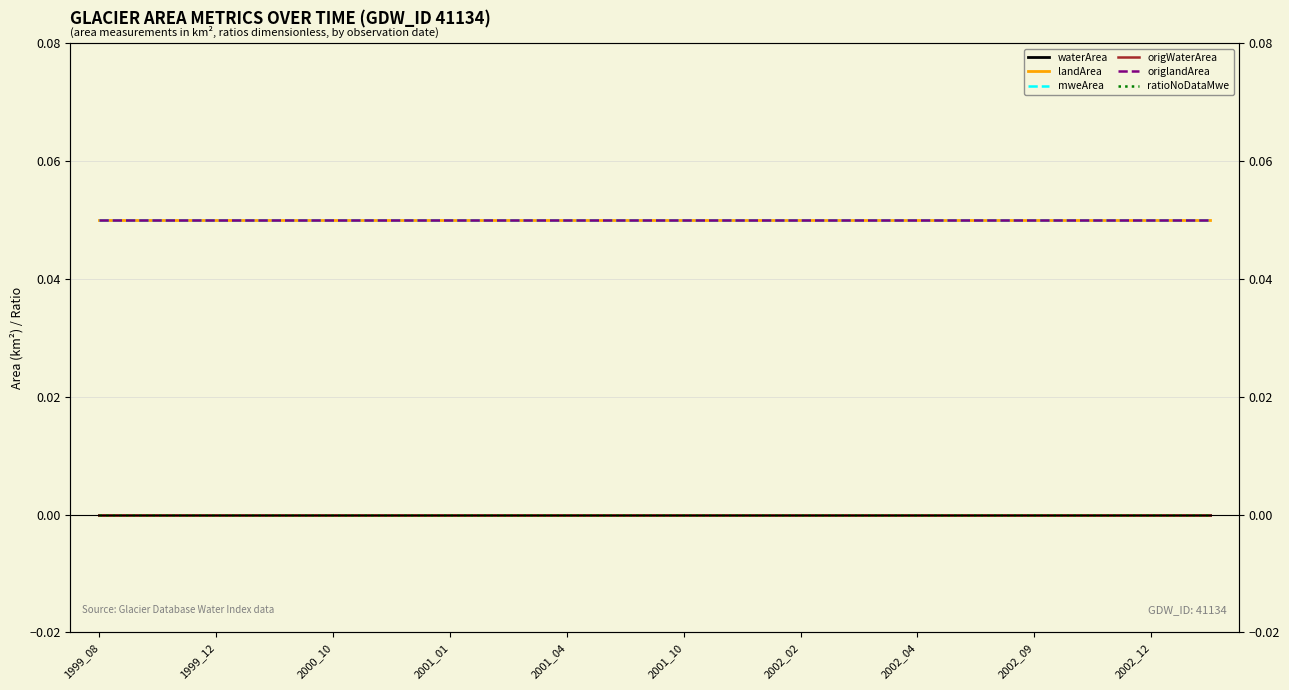

What is the value of the origlandArea point at the 13th from the left?

0.1